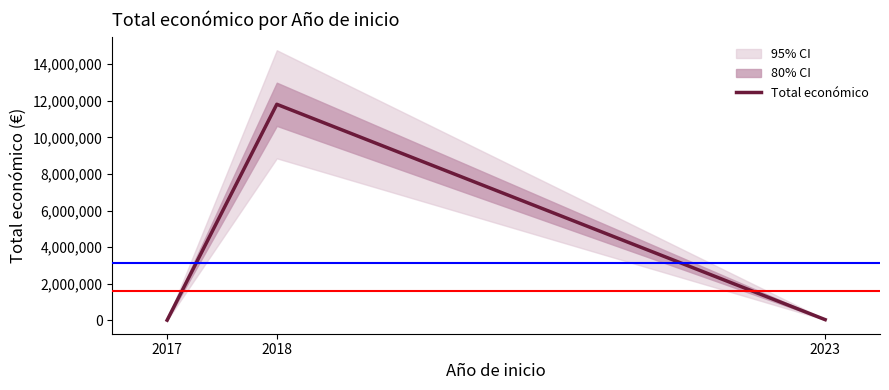

The chart shows a value of 59553 at 2023. True or false?

False